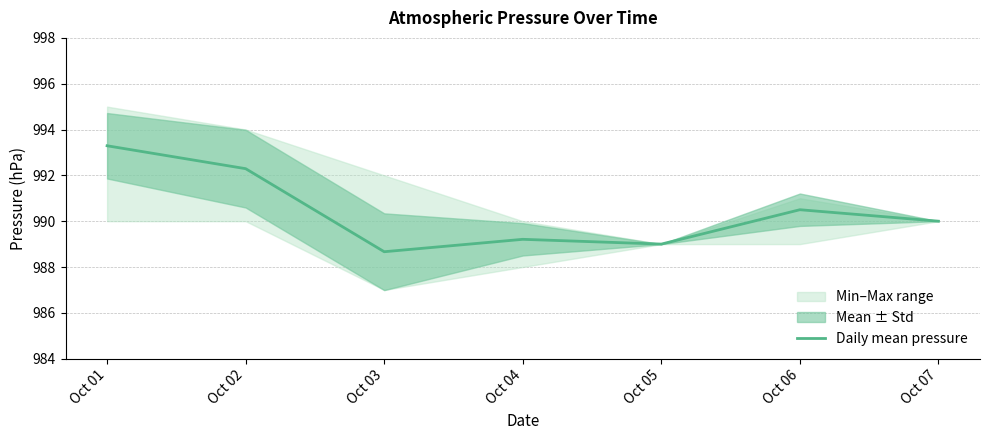

Which category has the highest value across all series?

Oct 01